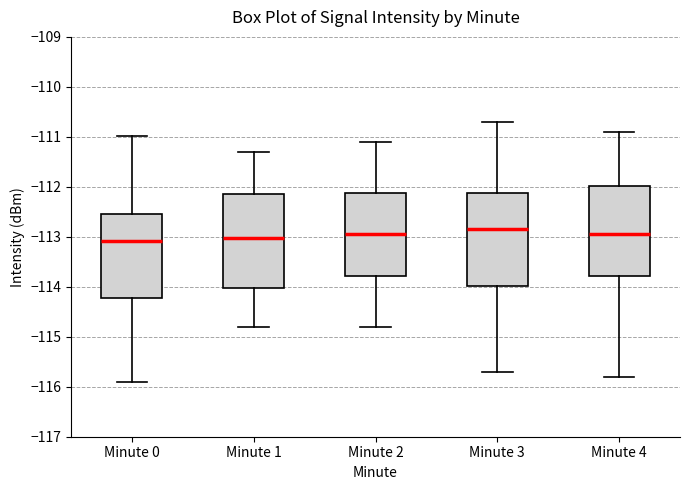

Where does the lower whisker of the box for Minute 0 end on the y-axis? The values are not printed on the chart, so give them approximately, as read against the axis.

-115.9